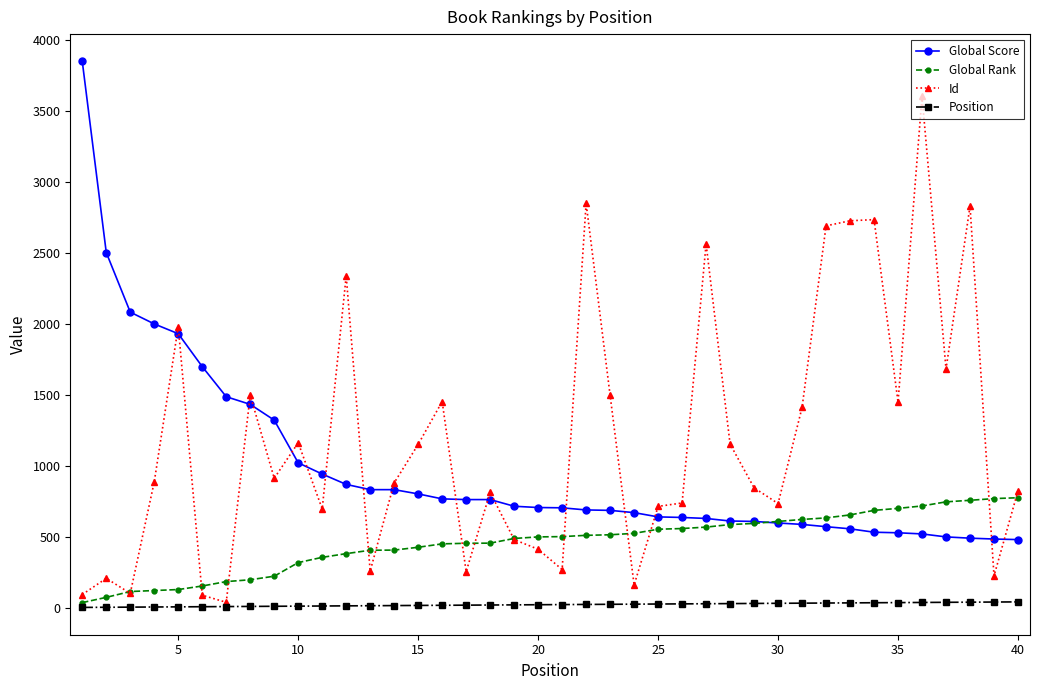

What is the smallest value displayed?

1